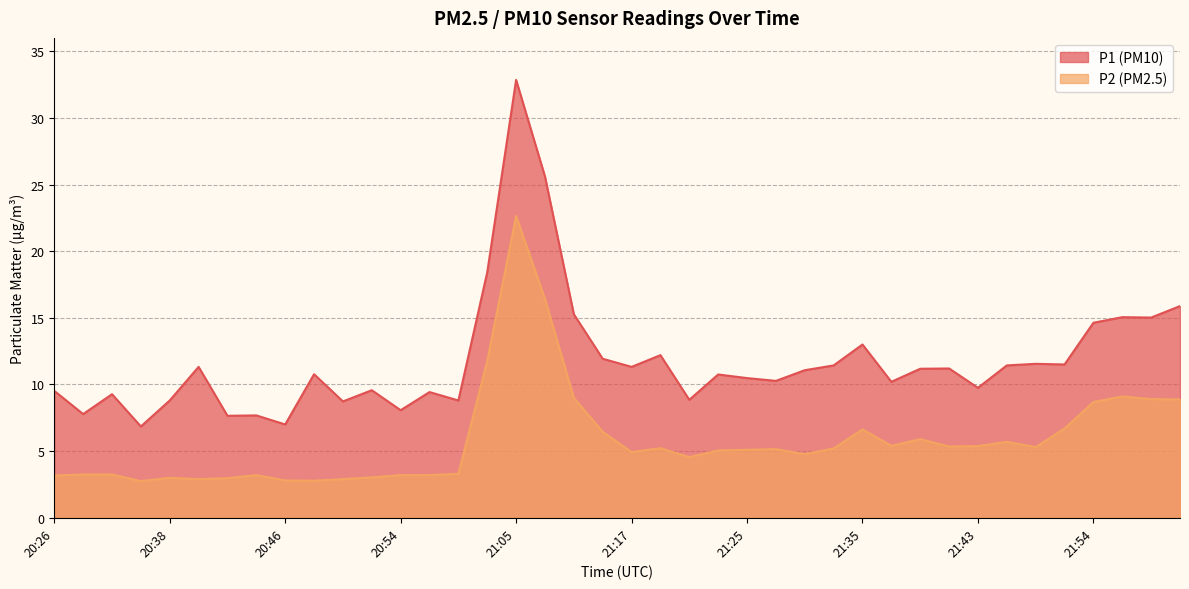

In P2, how many points are higher than both neighbors (excluding endpoints)?

9